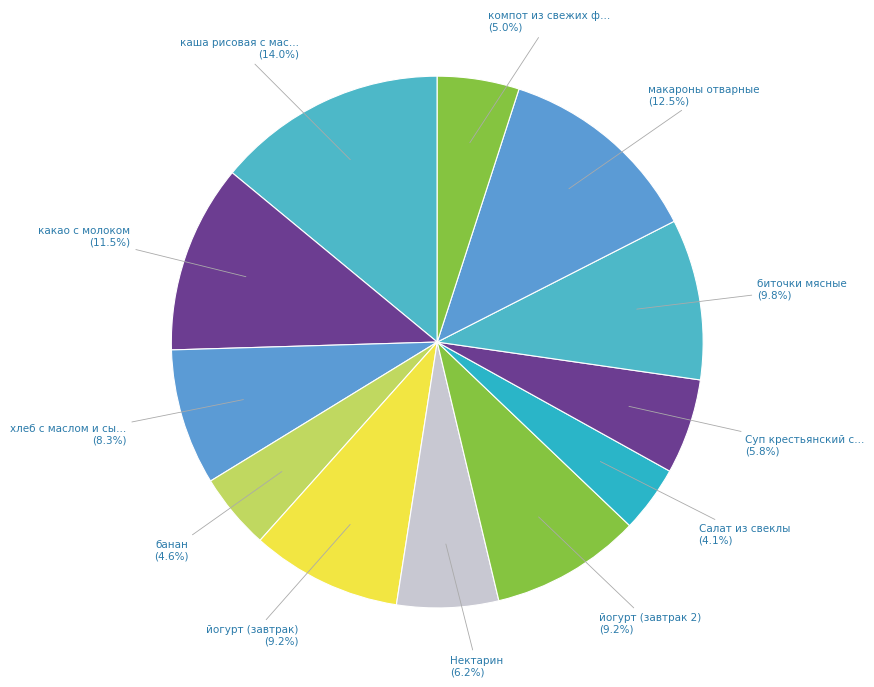

How many segments does this pie chart have?

12